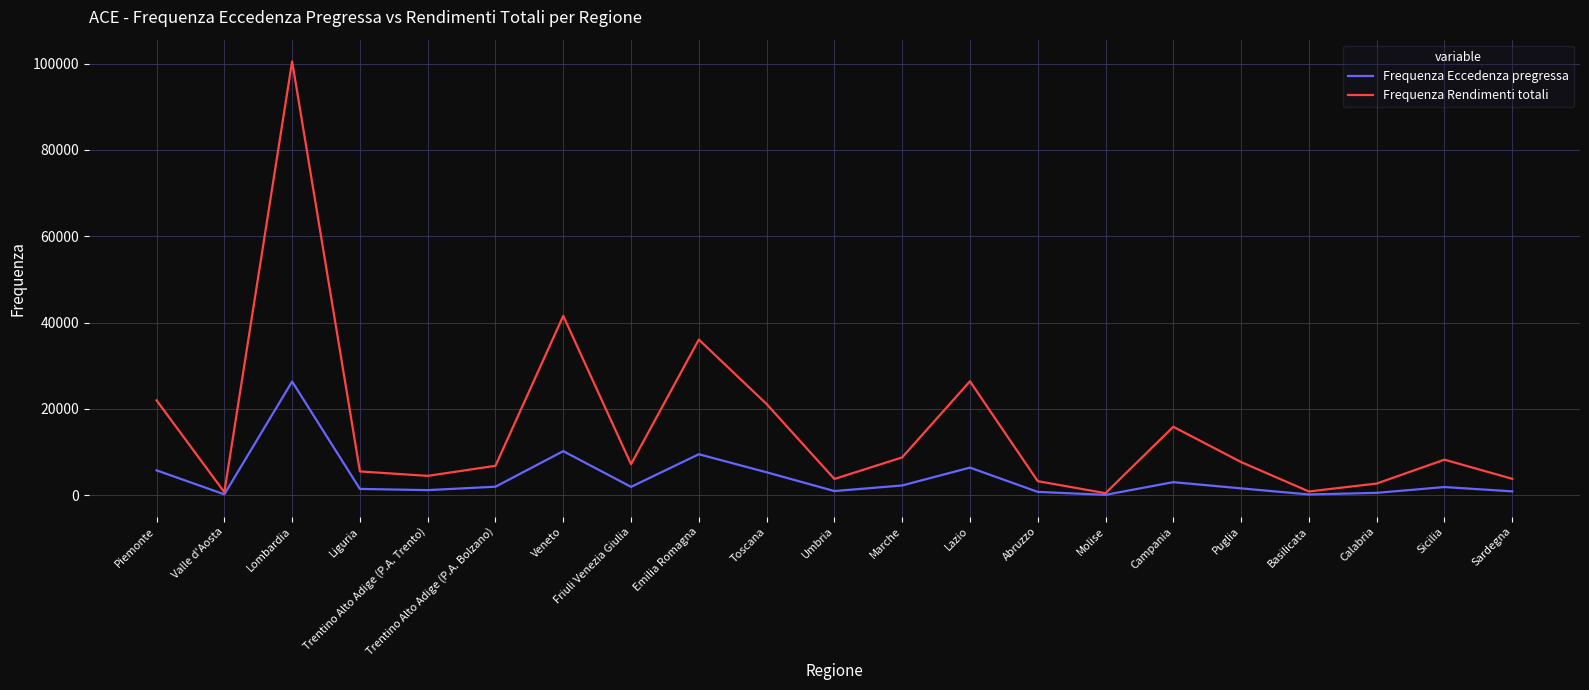

Is the value of Frequenza Eccedenza pregressa at Sardegna greater than the value of Frequenza Rendimenti totali at Abruzzo?

No